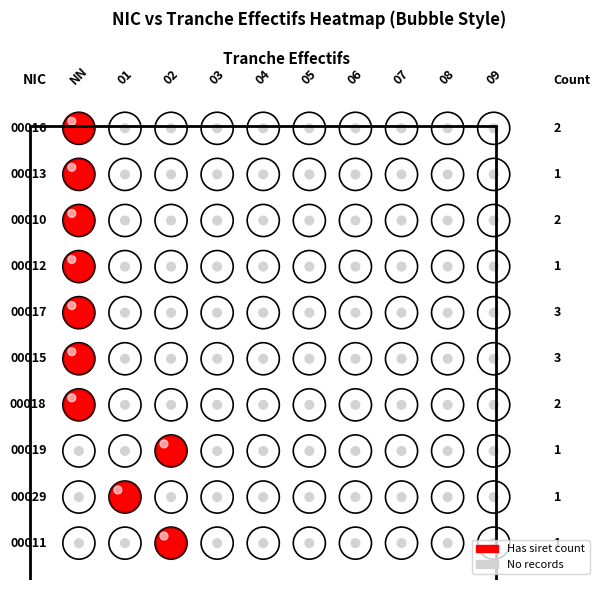

What is the maximum value for 00010?

1